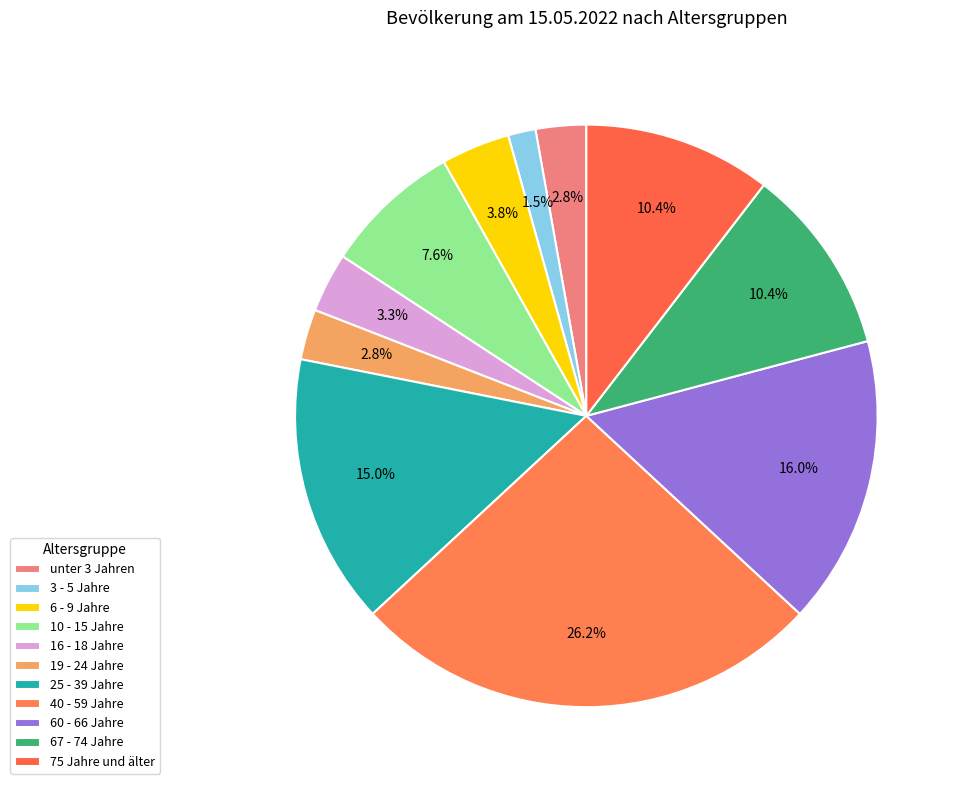

How many slices are in this pie chart?

11